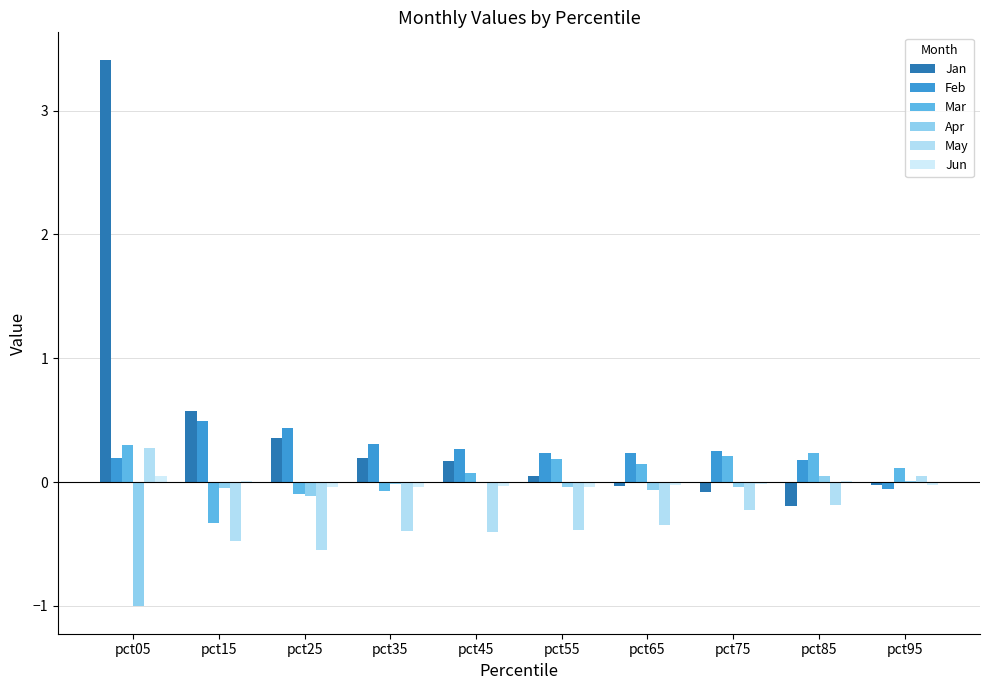

Between pct25 and pct55, which series saw the biggest shift?

Jan